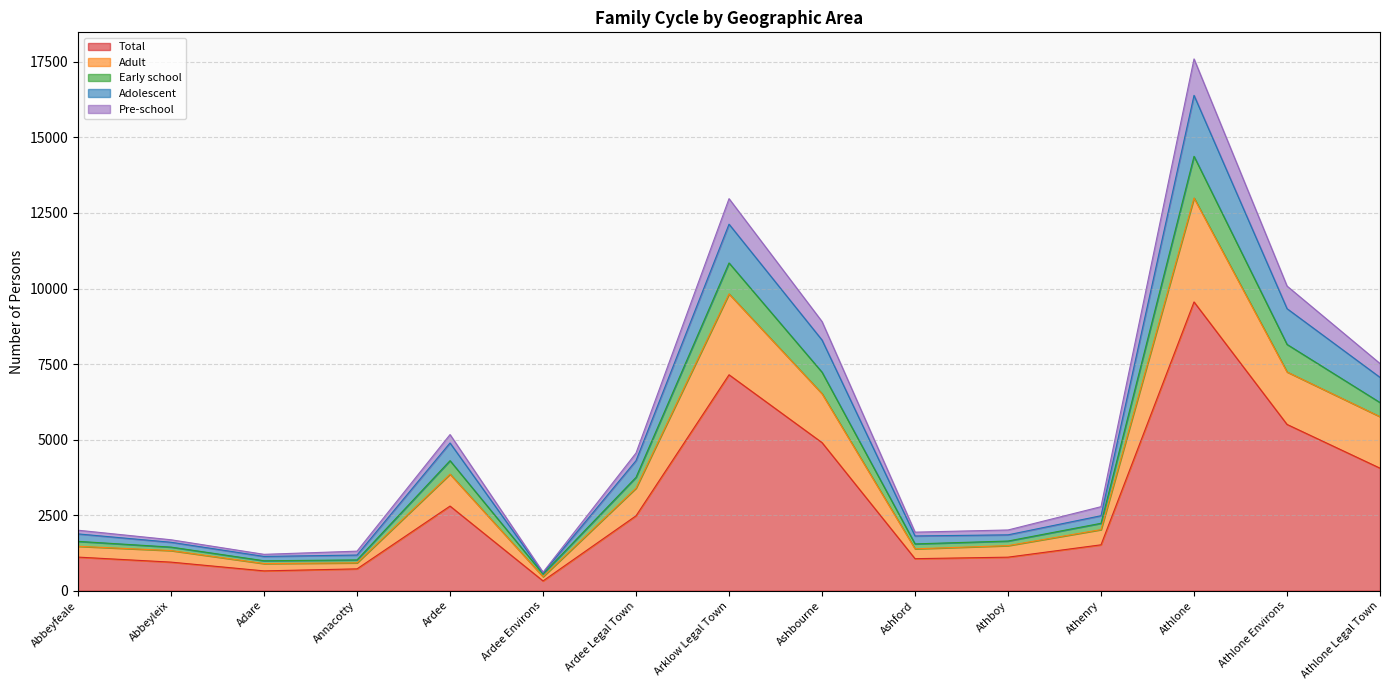

What is the value of the Adolescent point at the 5th from the left?

4888